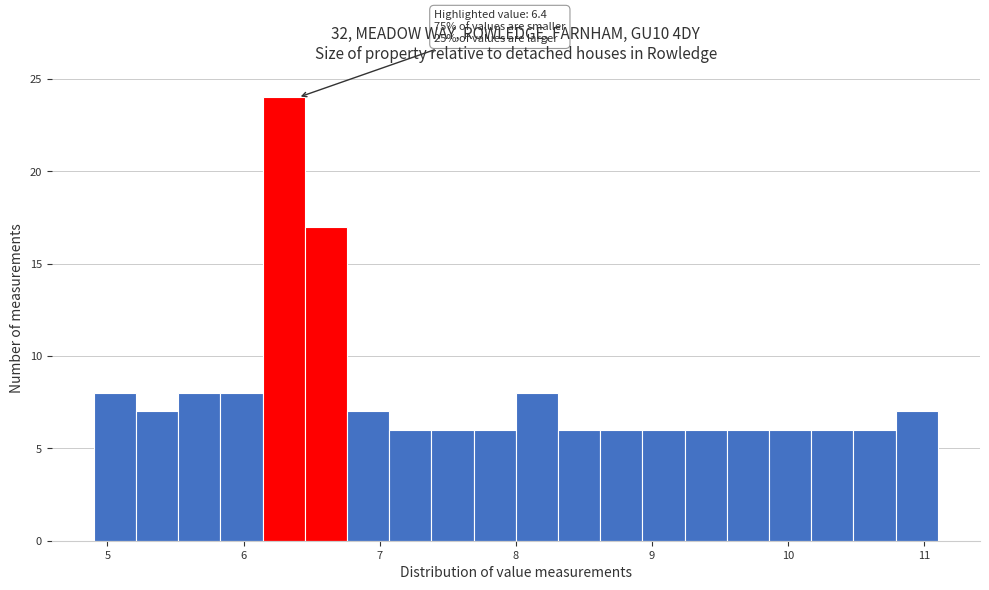

Read against the x-axis, roughly where is the centre of the tallest bar?

6.3